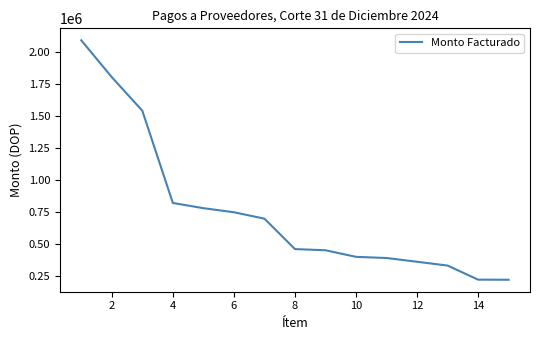

What is the smallest value displayed?

221577.8